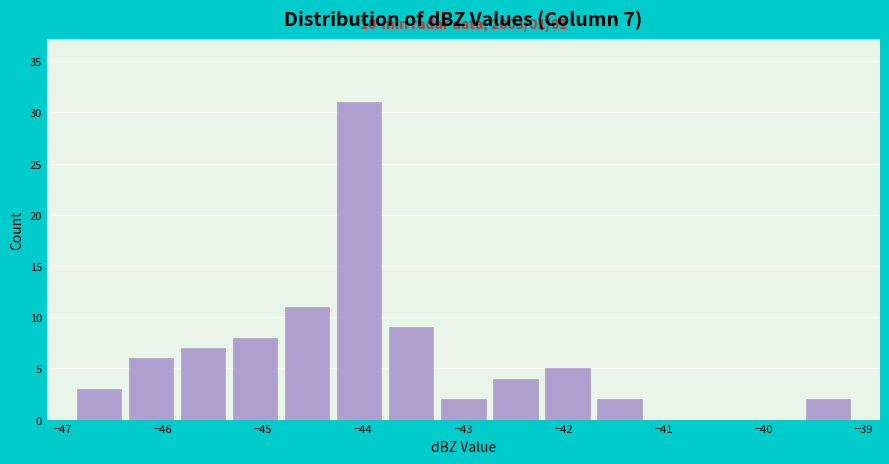

Over which range of the x-axis is the bar tallest?

-44.30 to -43.78